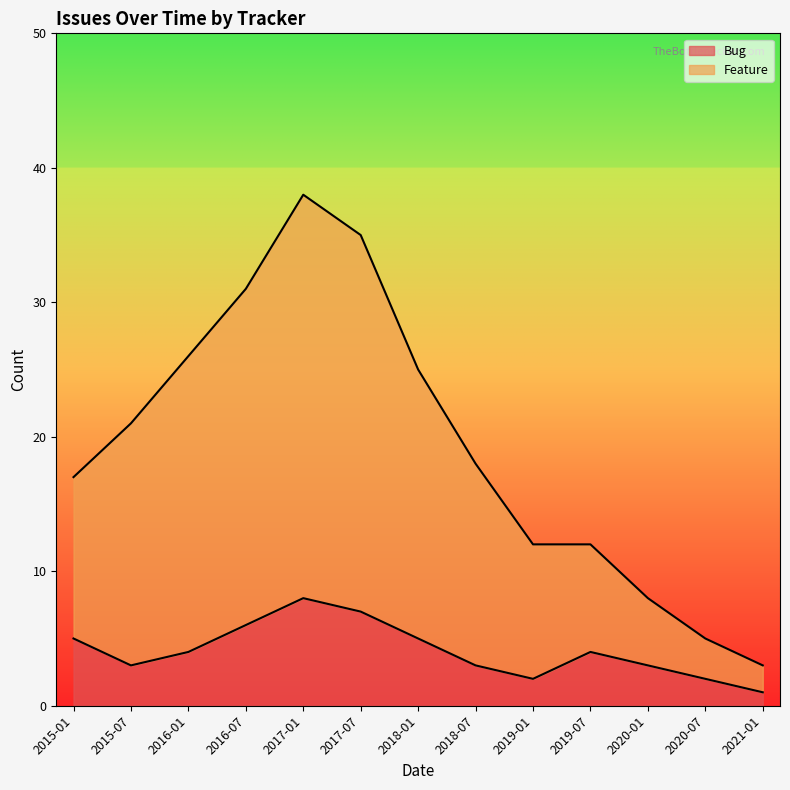

What are all the series names shown in the legend?

Bug, Feature